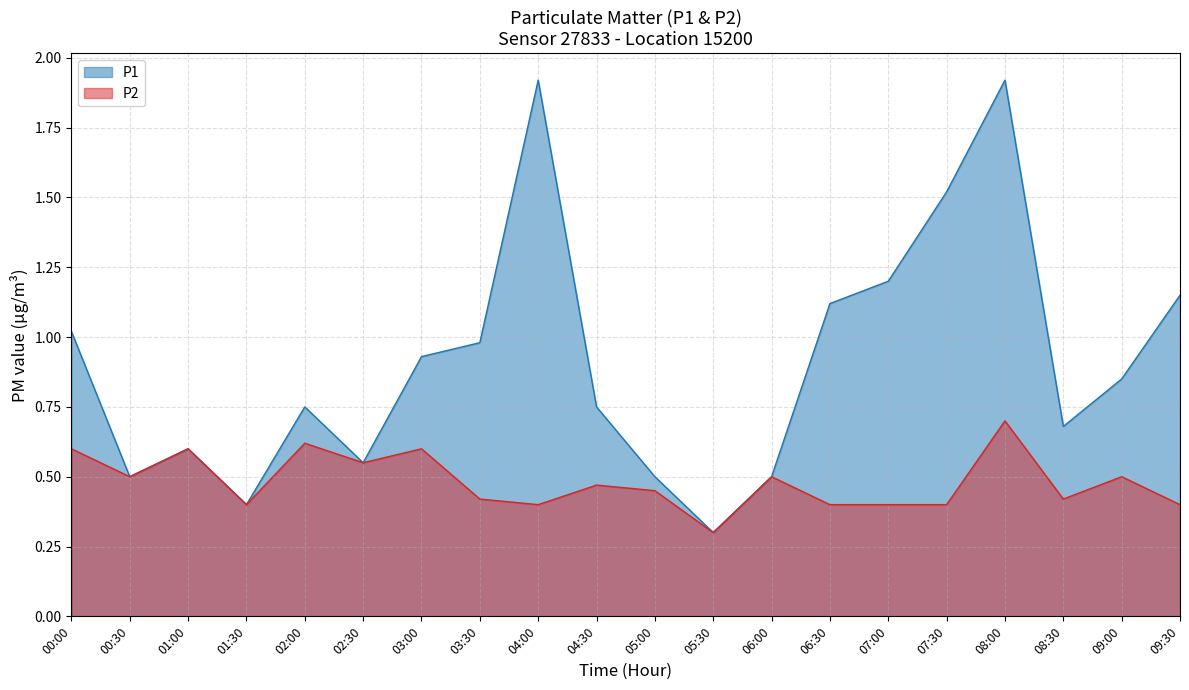

How many interior local valleys does the P1 series have?

5